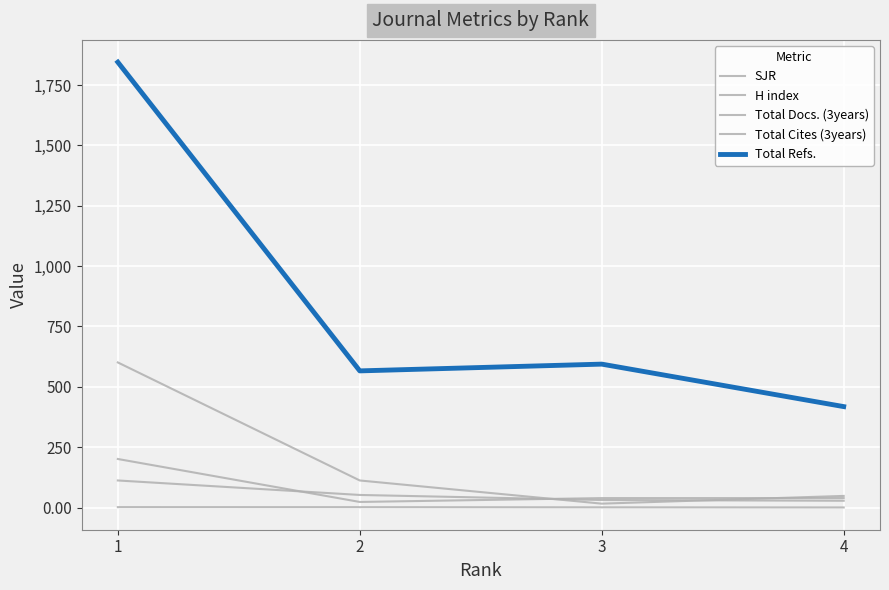

True or false: SJR and Total Refs. cross at least once.

False